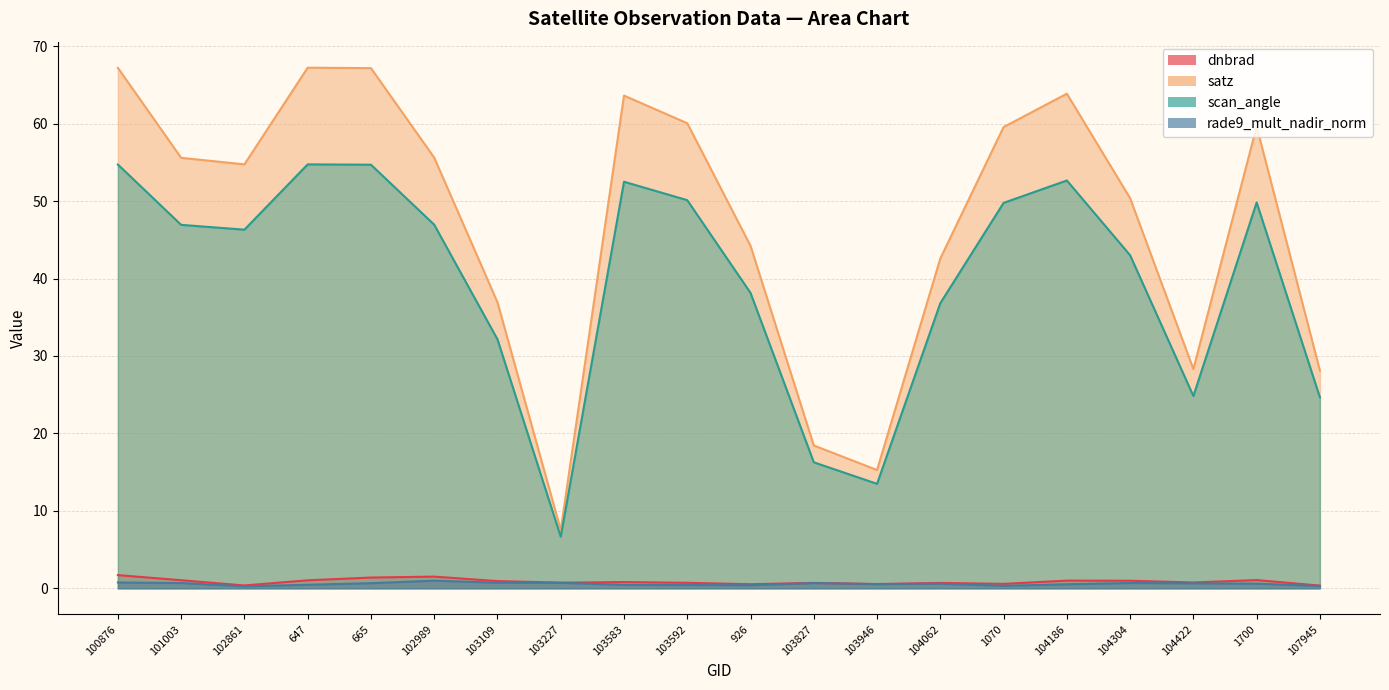

What is the approximate value of satz at 103227?

7.5